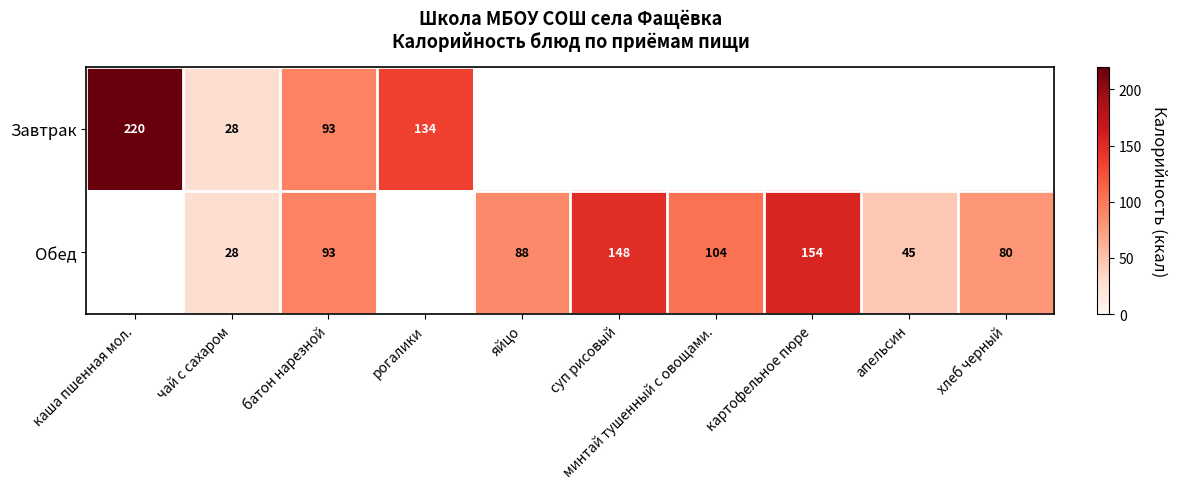

What is the difference between the Обед values at яйцо and батон нарезной?

5